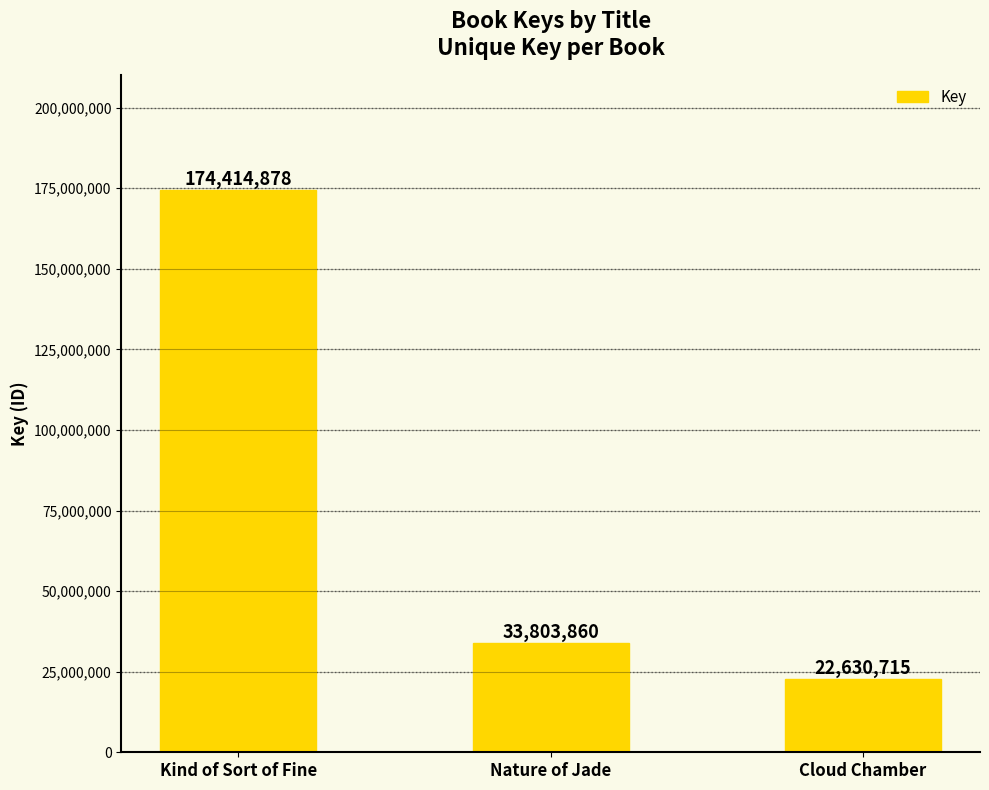

How many bars are there in total?

3